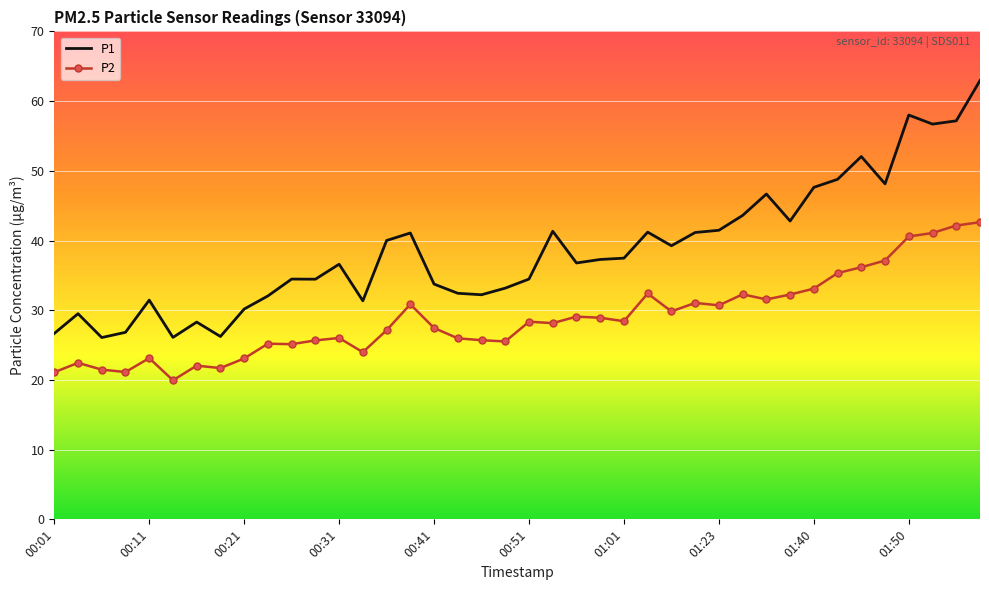

What is the maximum value for P1?

63.0